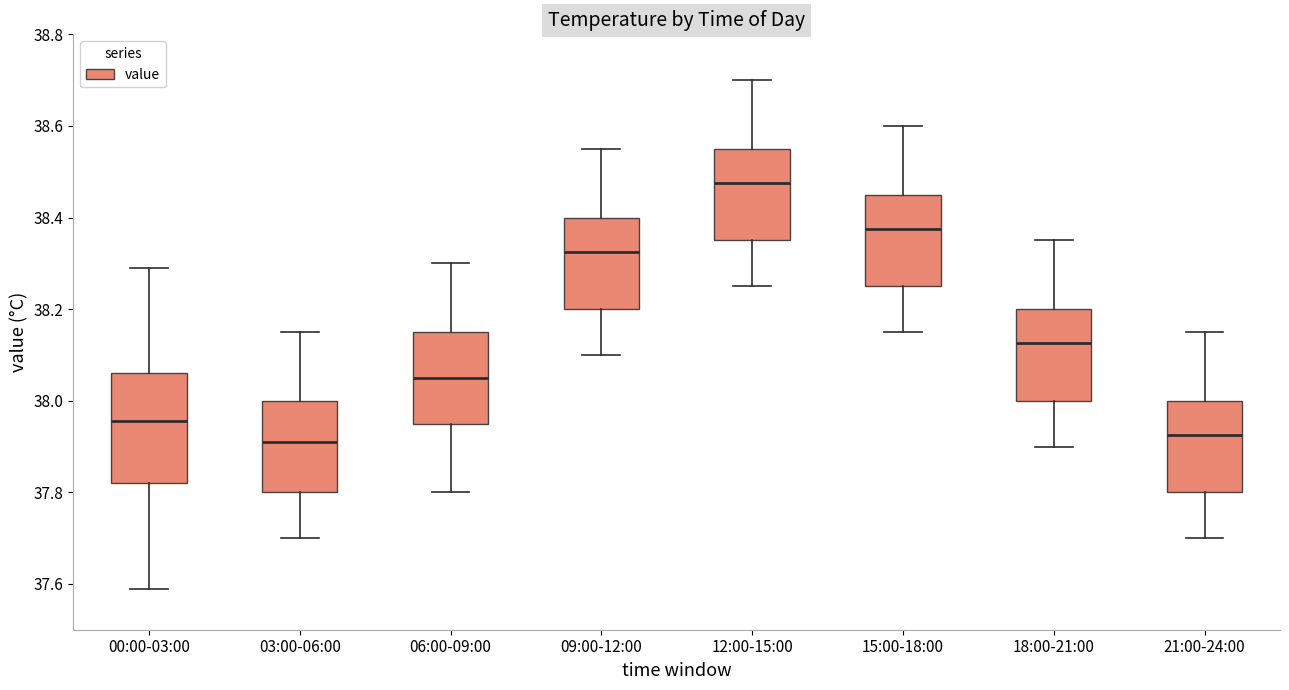

Where is the upper edge of the box for 06:00-09:00 on the y-axis? The values are not printed on the chart, so give them approximately, as read against the axis.

38.16